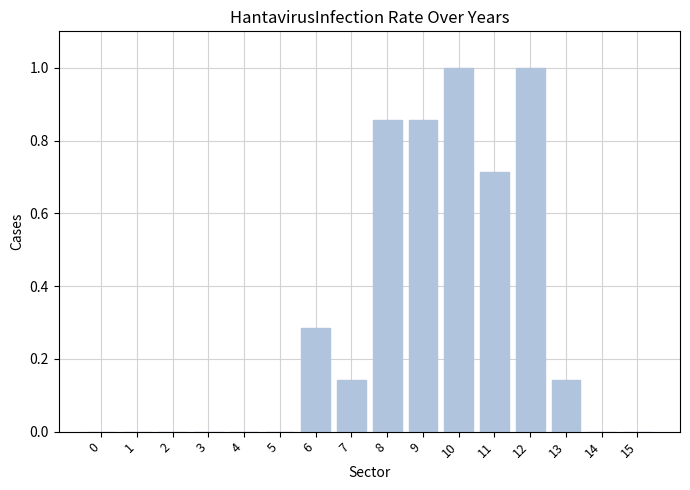

Count the values in the range 0 to 1.

16